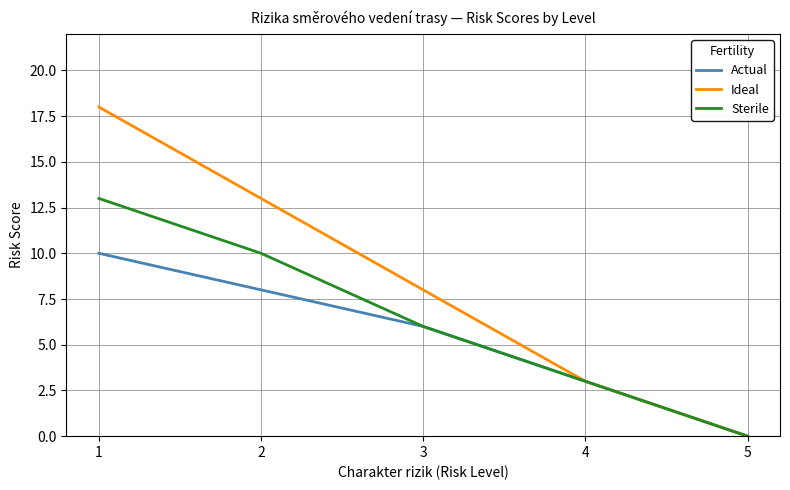

Which label corresponds to the largest value in the chart?

1